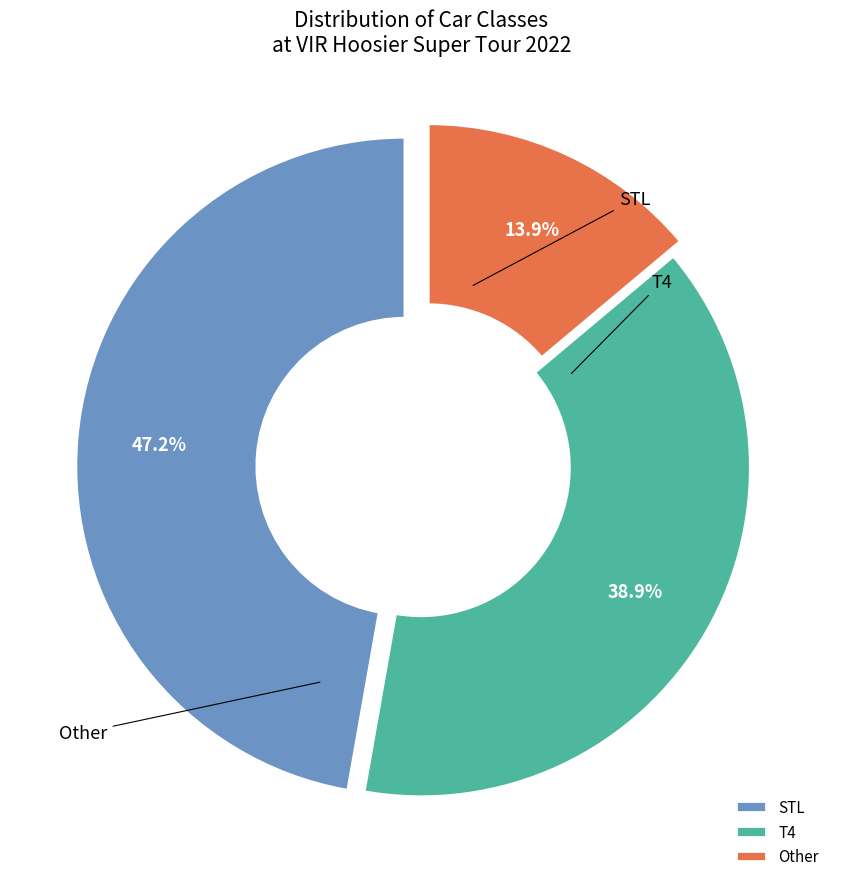

What portion of the pie excludes STL?

52.8%